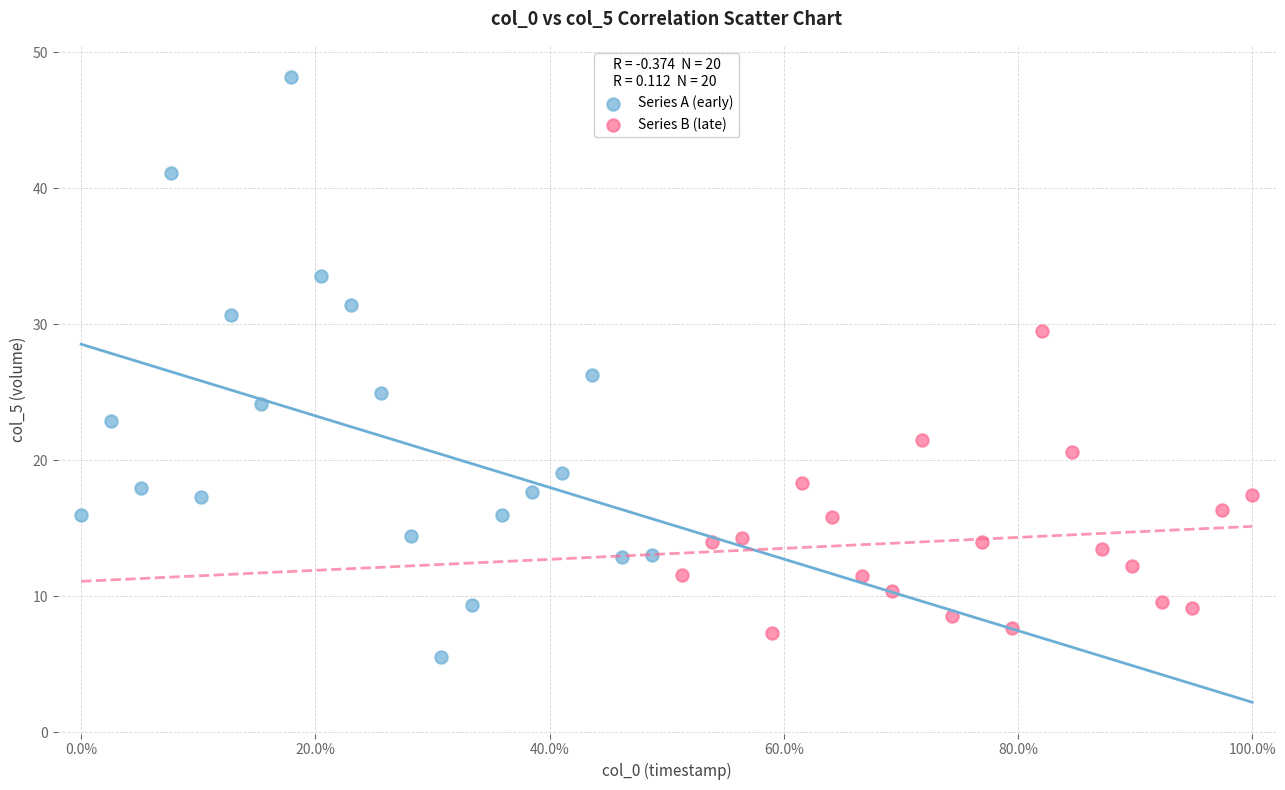

Which series has the largest Y range (max minus min)?

Series A (early)